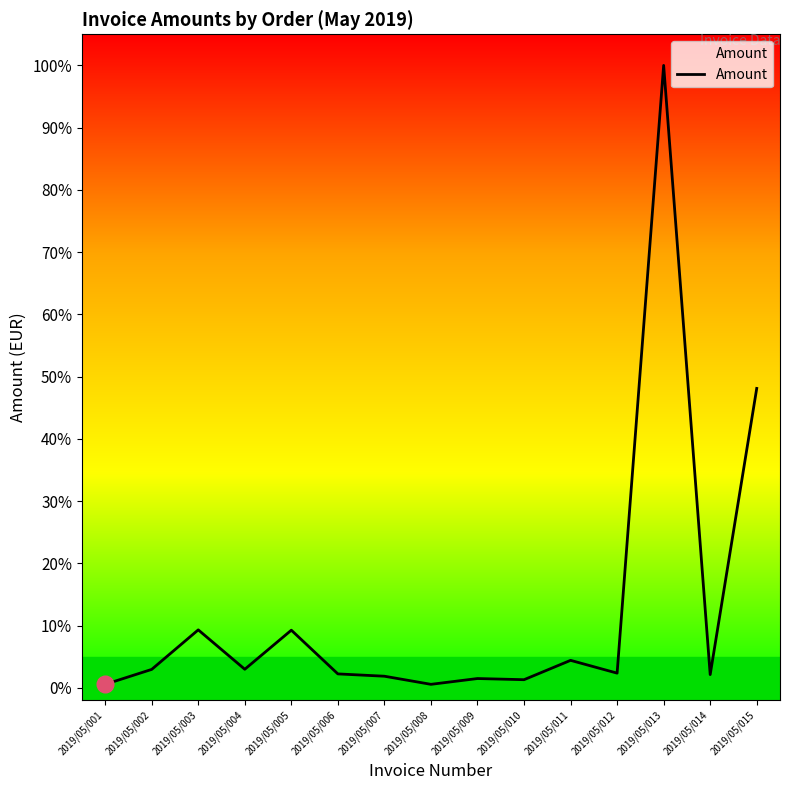

Reading left to right, transcribe all the data shown in this chart.

2019/05/001=0.0	2019/05/002=0.0	2019/05/003=0.1	2019/05/004=0.0	2019/05/005=0.1	2019/05/006=0.0	2019/05/007=0.0	2019/05/008=0.0	2019/05/009=0.0	2019/05/010=0.0	2019/05/011=0.0	2019/05/012=0.0	2019/05/013=1.0	2019/05/014=0.0	2019/05/015=0.5